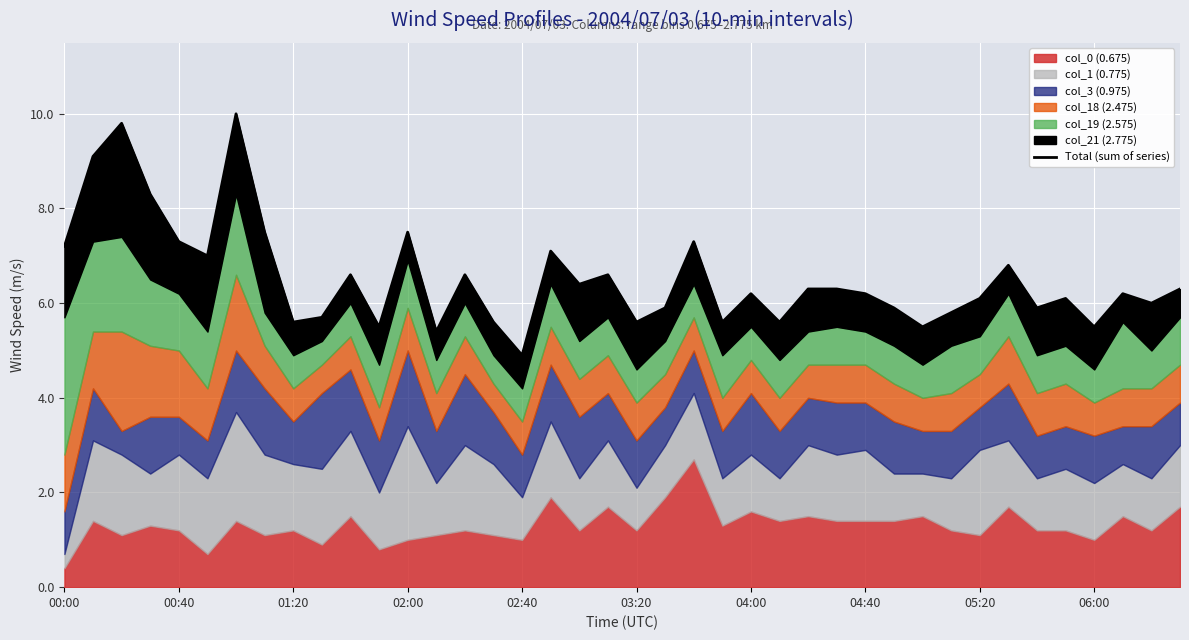

How many lines are shown in the chart?

1